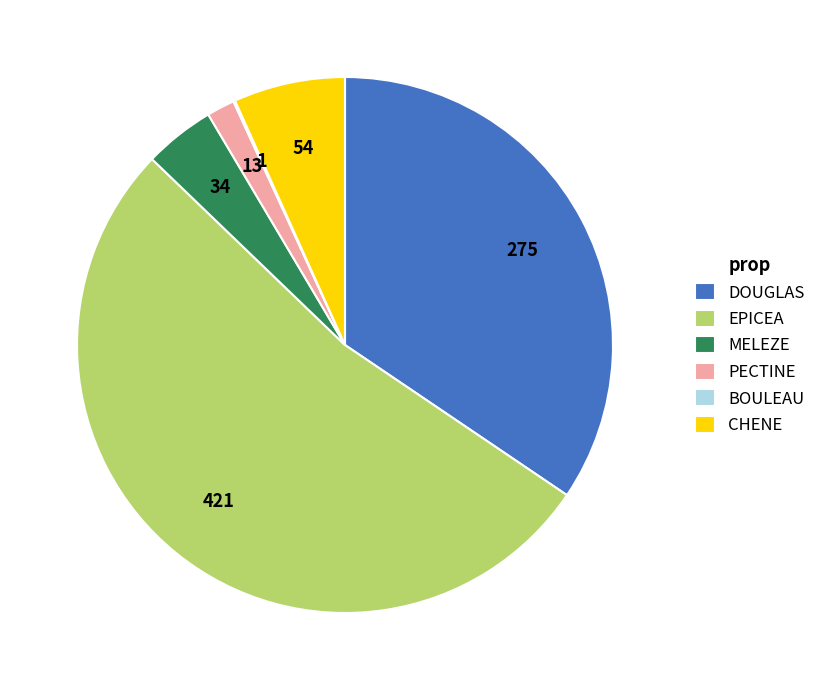

Which slice is the largest?

EPICEA